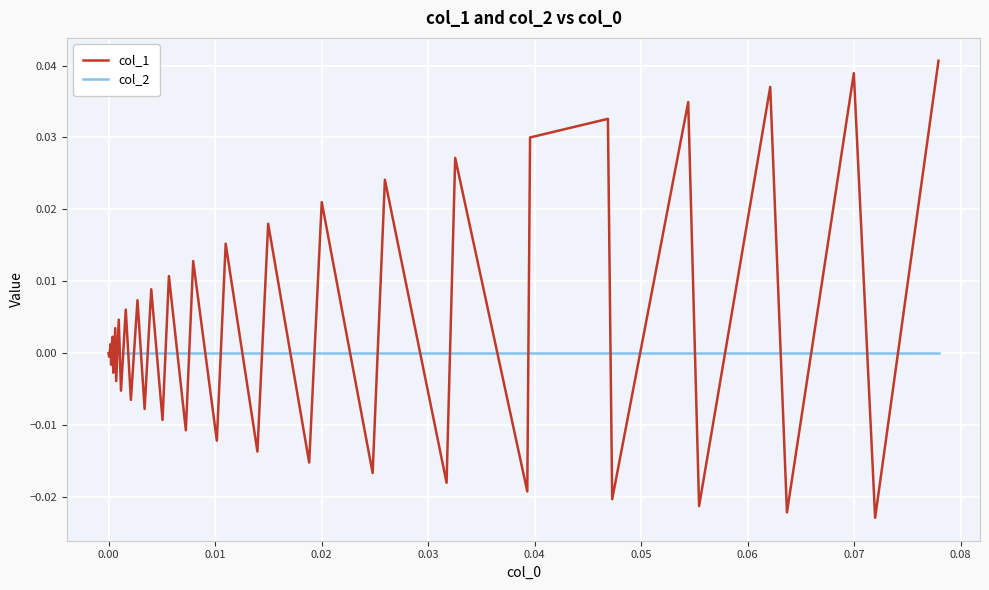

Which series has the widest spread of values?

col_1